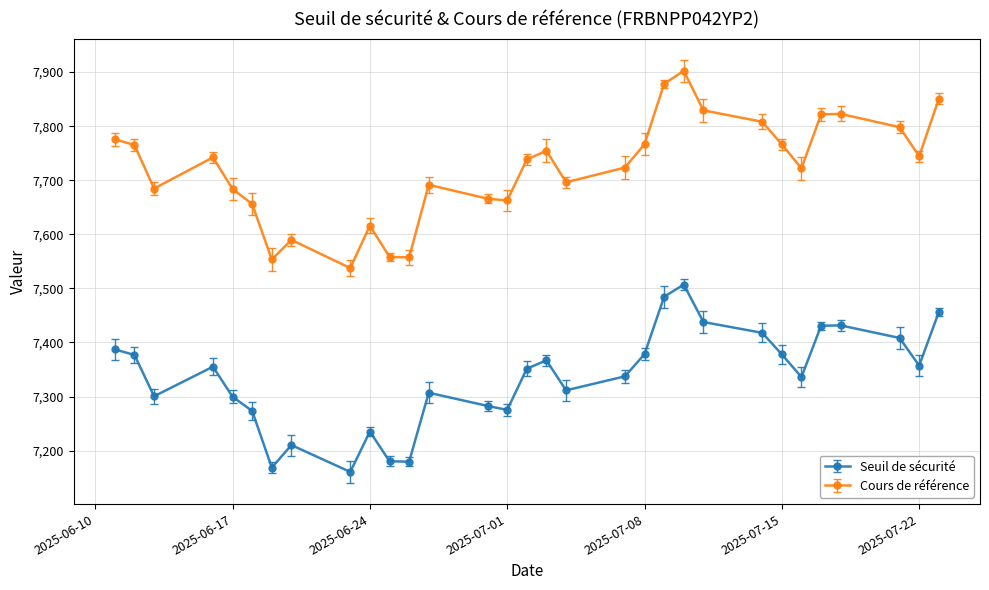

True or false: Seuil de sécurité and Cours de référence cross at least once.

False